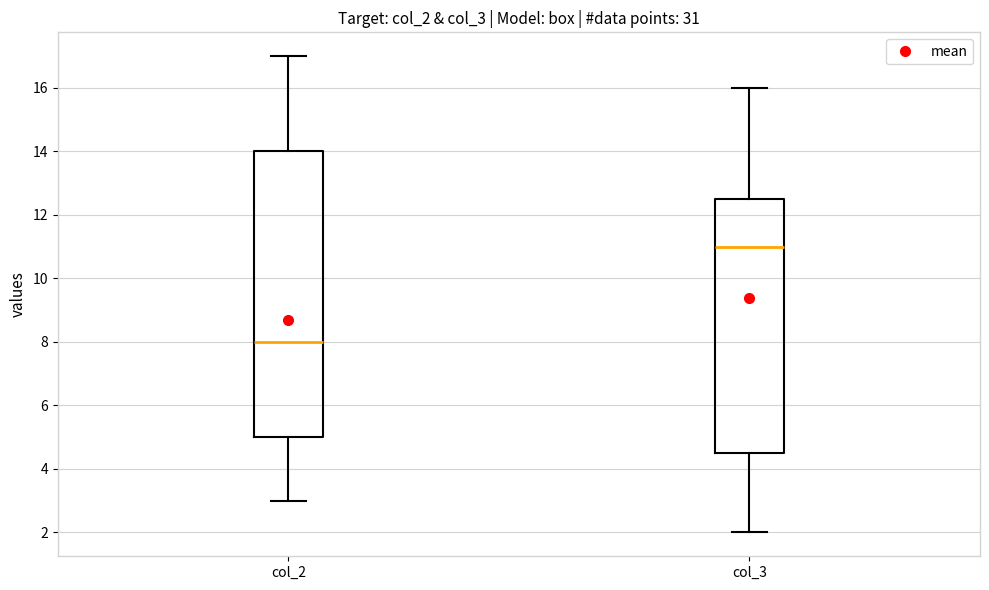

Reading left to right, transcribe this box plot: for each box, give where its median line is, the range the box spans, and where its two whiskers end, as read against the y-axis. The values are not printed on the chart, so give them approximately, as read against the axis.

col_2: median 8.0, box 5.0 to 14.0, whiskers 3.0 to 17.0
col_3: median 11.0, box 4.6 to 12.6, whiskers 2.0 to 16.0